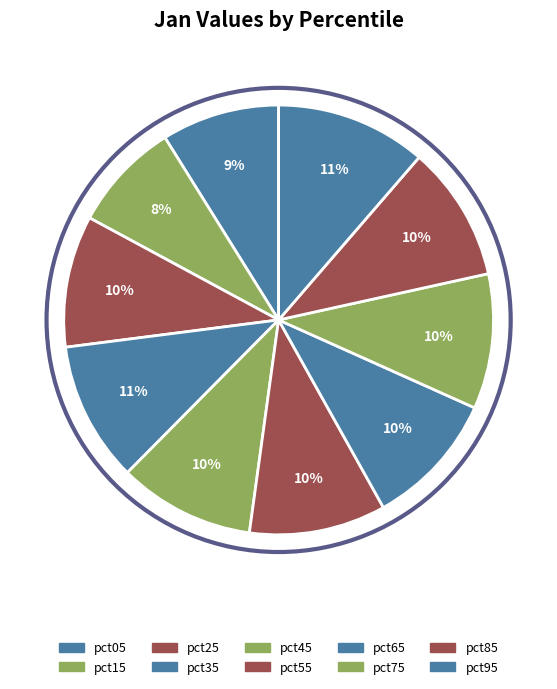

Is there any slice that represents more than half of the pie?

No